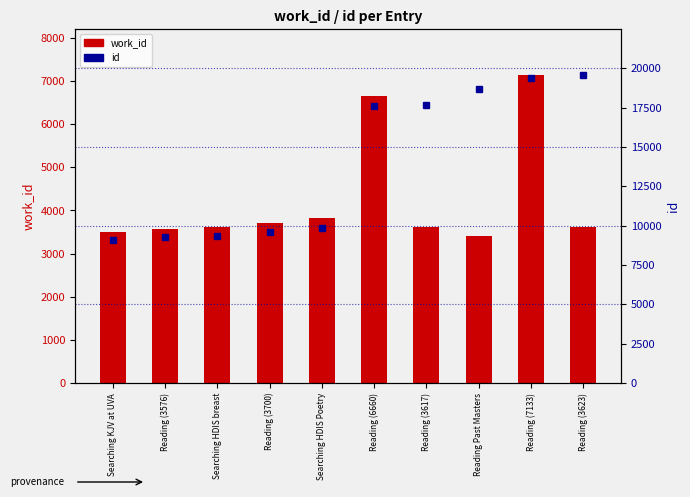

Reading left to right, transcribe all the data shown in this chart.

work_id: Searching KJV at UVA=3493	Reading (3576)=3576	Searching HDIS breast=3607	Reading (3700)=3700	Searching HDIS Poetry=3816	Reading (6660)=6660	Reading (3617)=3617	Reading Past Masters=3418	Reading (7133)=7133	Reading (3623)=3623
id: Searching KJV at UVA=9092	Reading (3576)=9256	Searching HDIS breast=9356	Reading (3700)=9585	Searching HDIS Poetry=9825	Reading (6660)=17625	Reading (3617)=17642	Reading Past Masters=18660	Reading (7133)=19359	Reading (3623)=19554